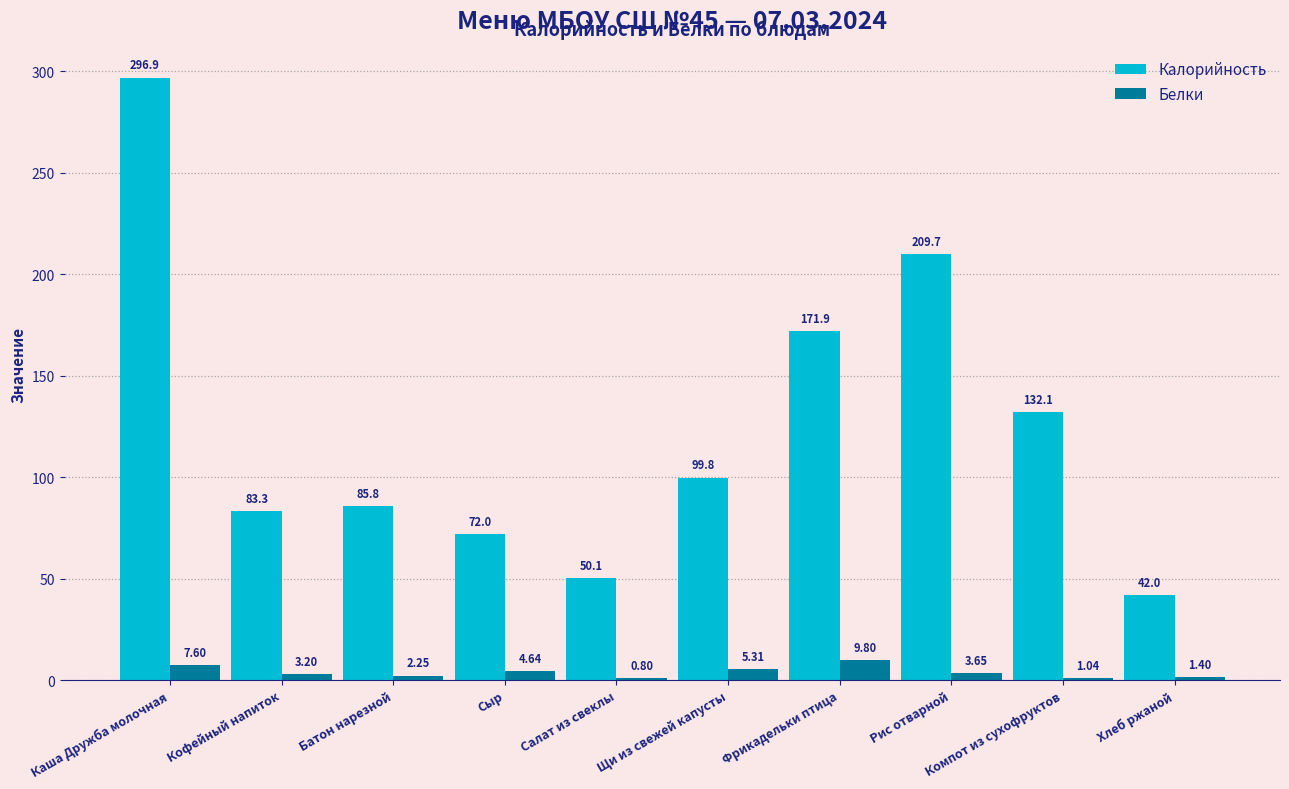

Where does the Калорийность series first go above 99?

Каша Дружба молочная